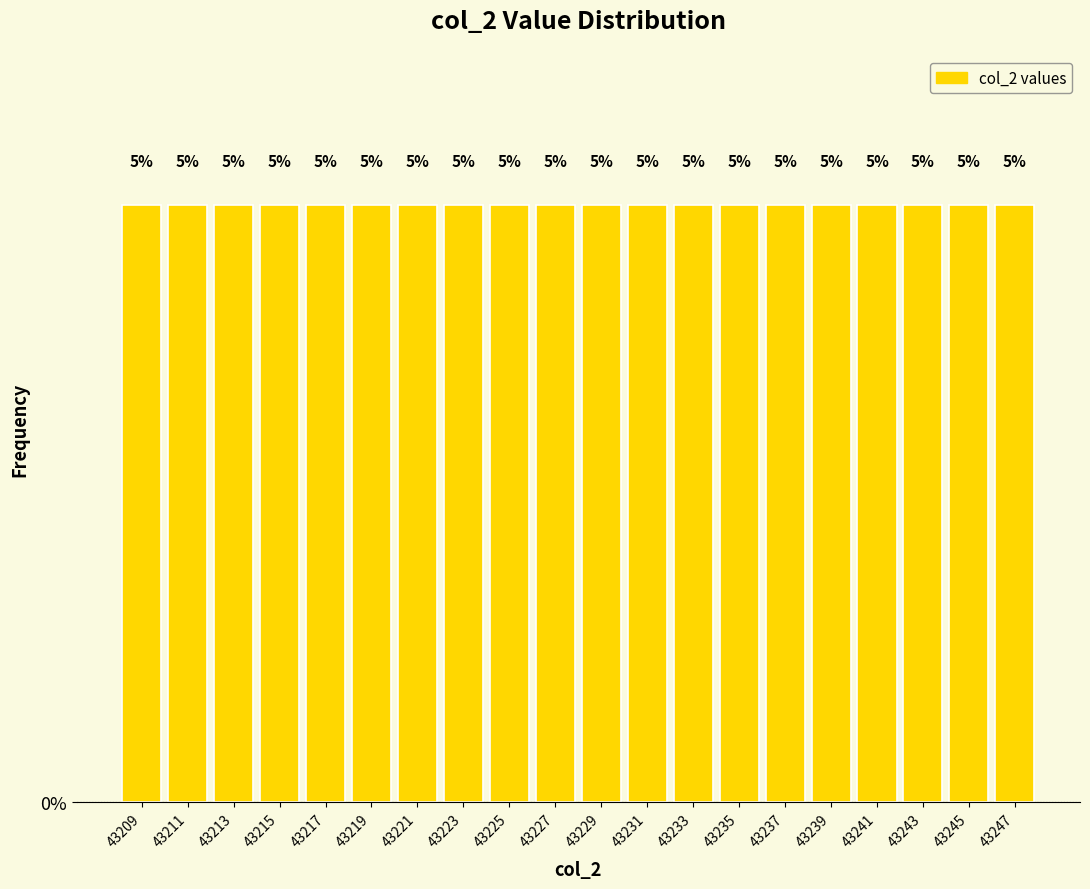

Reading left to right, transcribe this chart: for each bar, give the range it covers on the x-axis and its height.

43208 to 43210: 5
43210 to 43212: 5
43212 to 43214: 5
43214 to 43216: 5
43216 to 43218: 5
43218 to 43220: 5
43220 to 43222: 5
43222 to 43224: 5
43224 to 43226: 5
43226 to 43228: 5
43228 to 43230: 5
43230 to 43232: 5
43232 to 43234: 5
43234 to 43236: 5
43236 to 43238: 5
43238 to 43240: 5
43240 to 43242: 5
43242 to 43244: 5
43244 to 43246: 5
43246 to 43248: 5